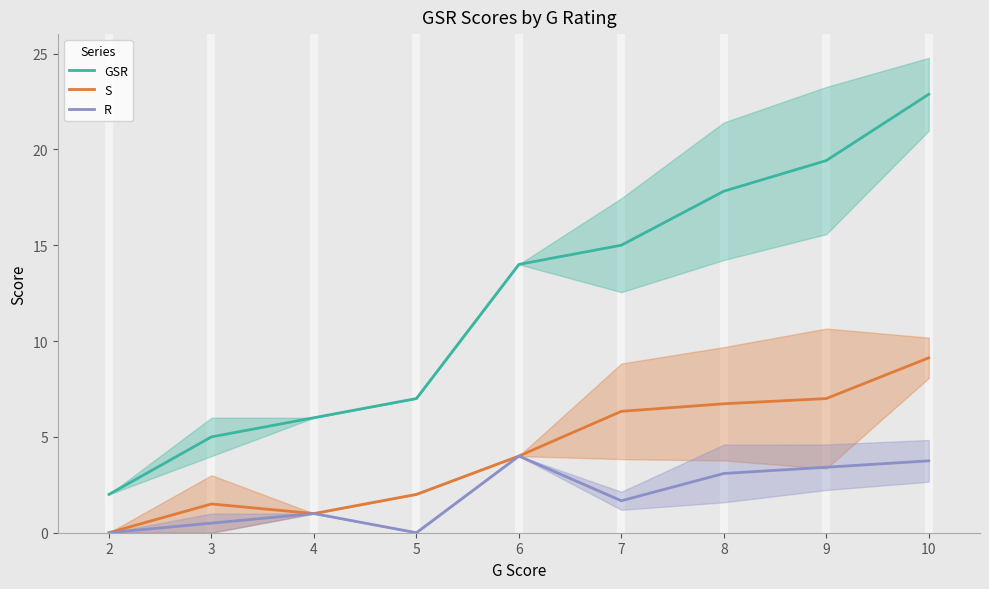

What is the difference between the second highest and second lowest values in the S series?

6.0